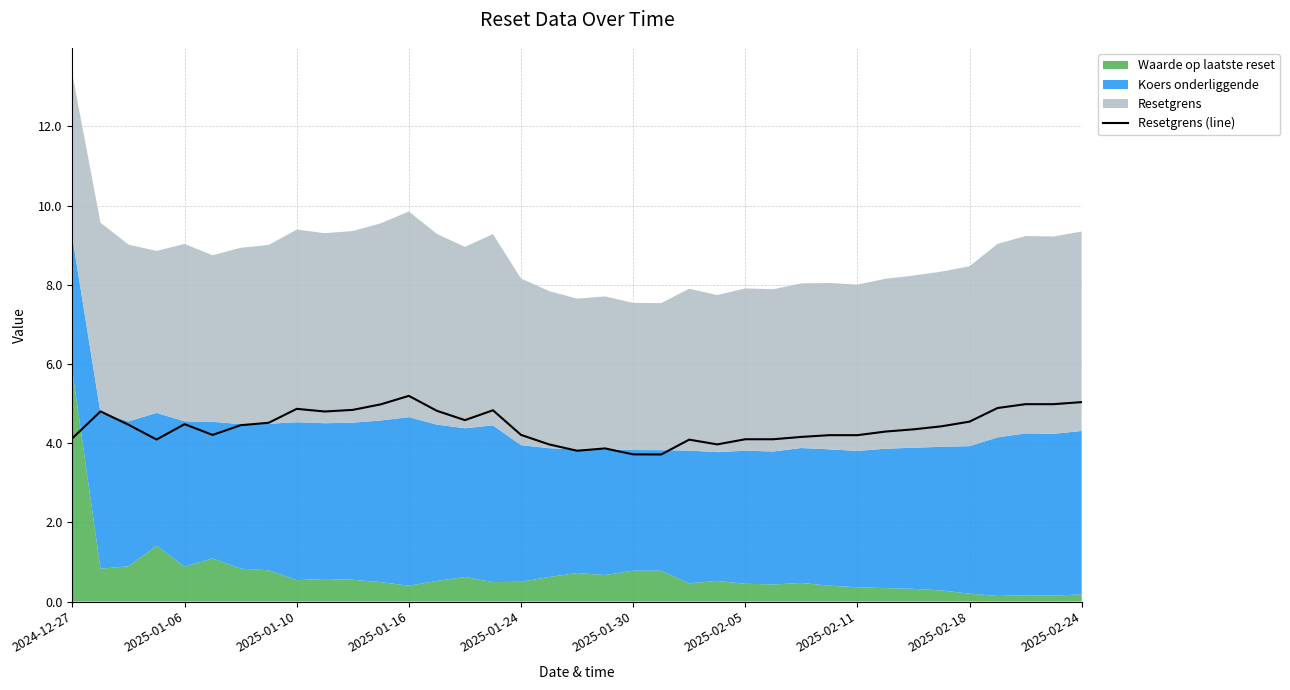

What is the lowest value of the Resetgrens (line) series?

3.7